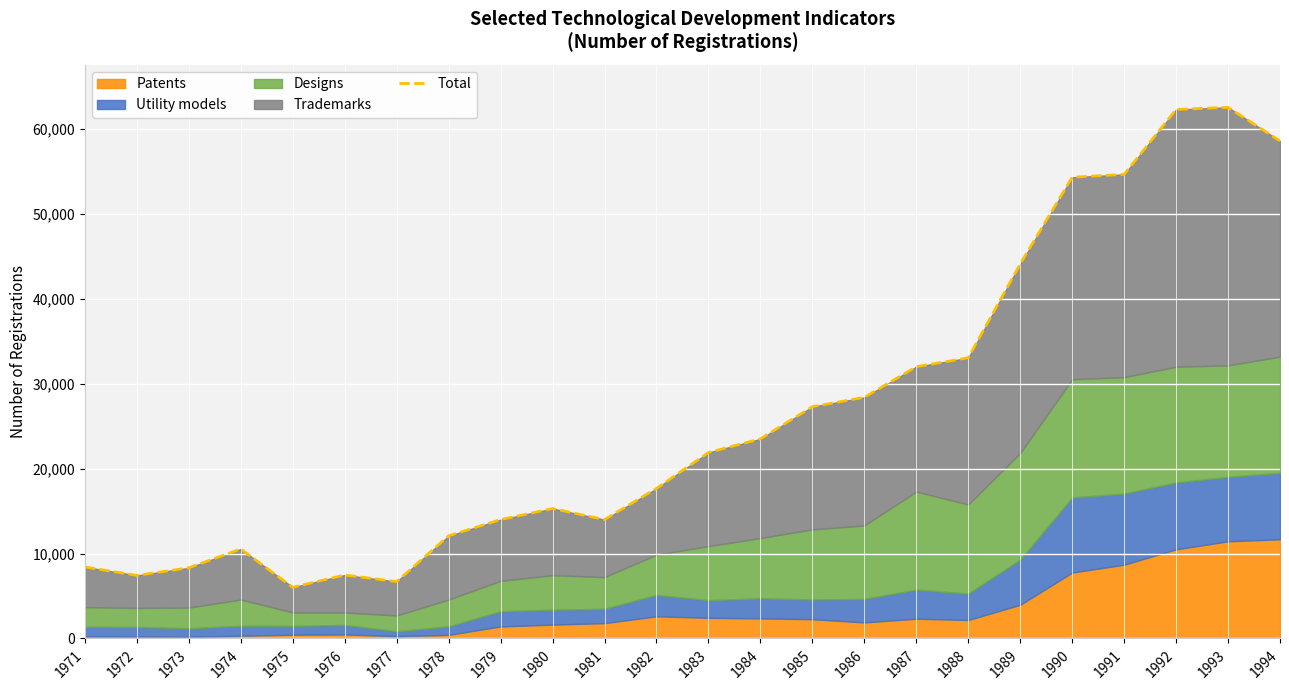

Reading right to left, extract all data points from this chart.

58604	62563	62305	54659	54325	44107	33056	32009	28398	27298	23508	21901	17667	13999	15301	13998	12088	6699	7475	6027	10541	8322	7428	8418